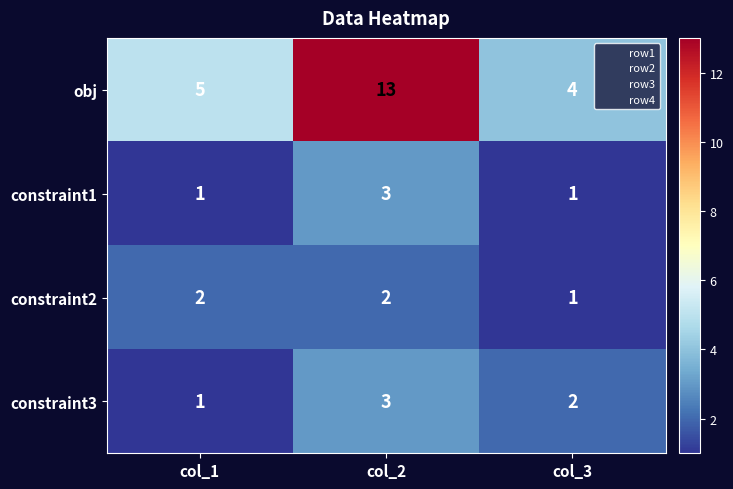

List the labels in order of constraint3 value, smallest first.

col_1, col_3, col_2